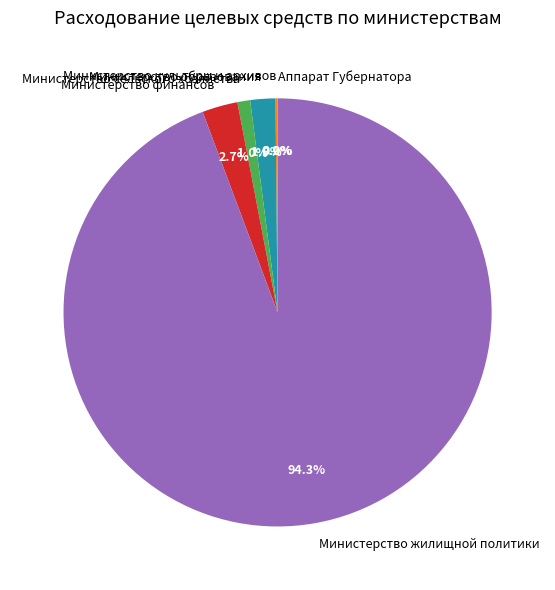

Combined, do Министерство образования and Министерство жилищной политики account for over 50%?

Yes